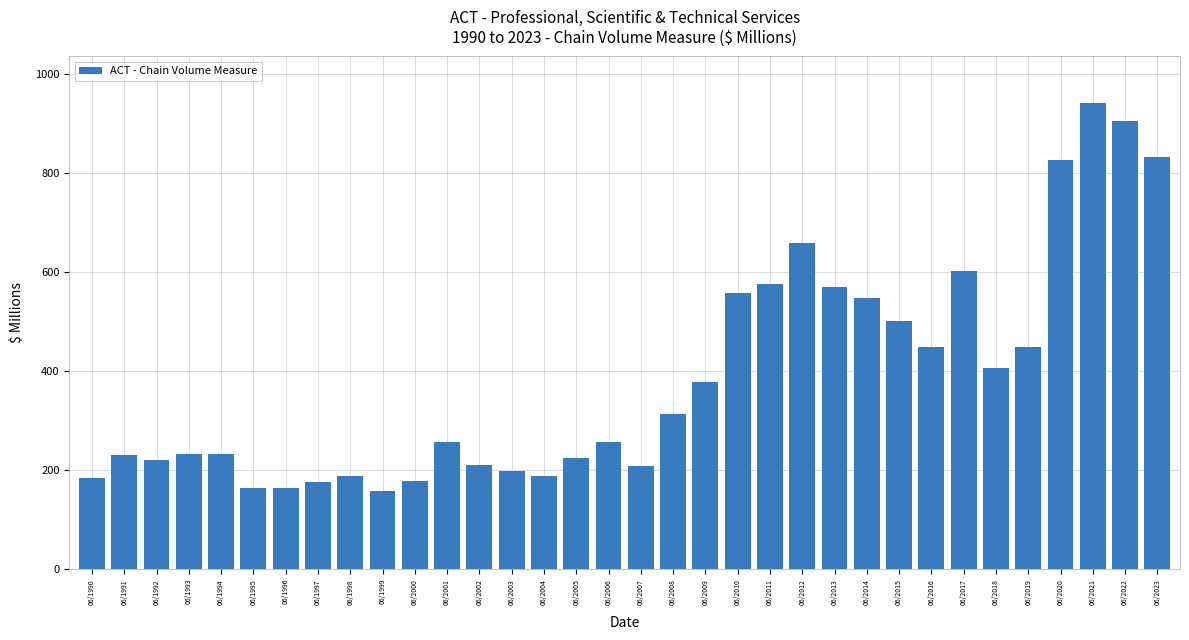

What is the value of the 32nd bar from the left?

941